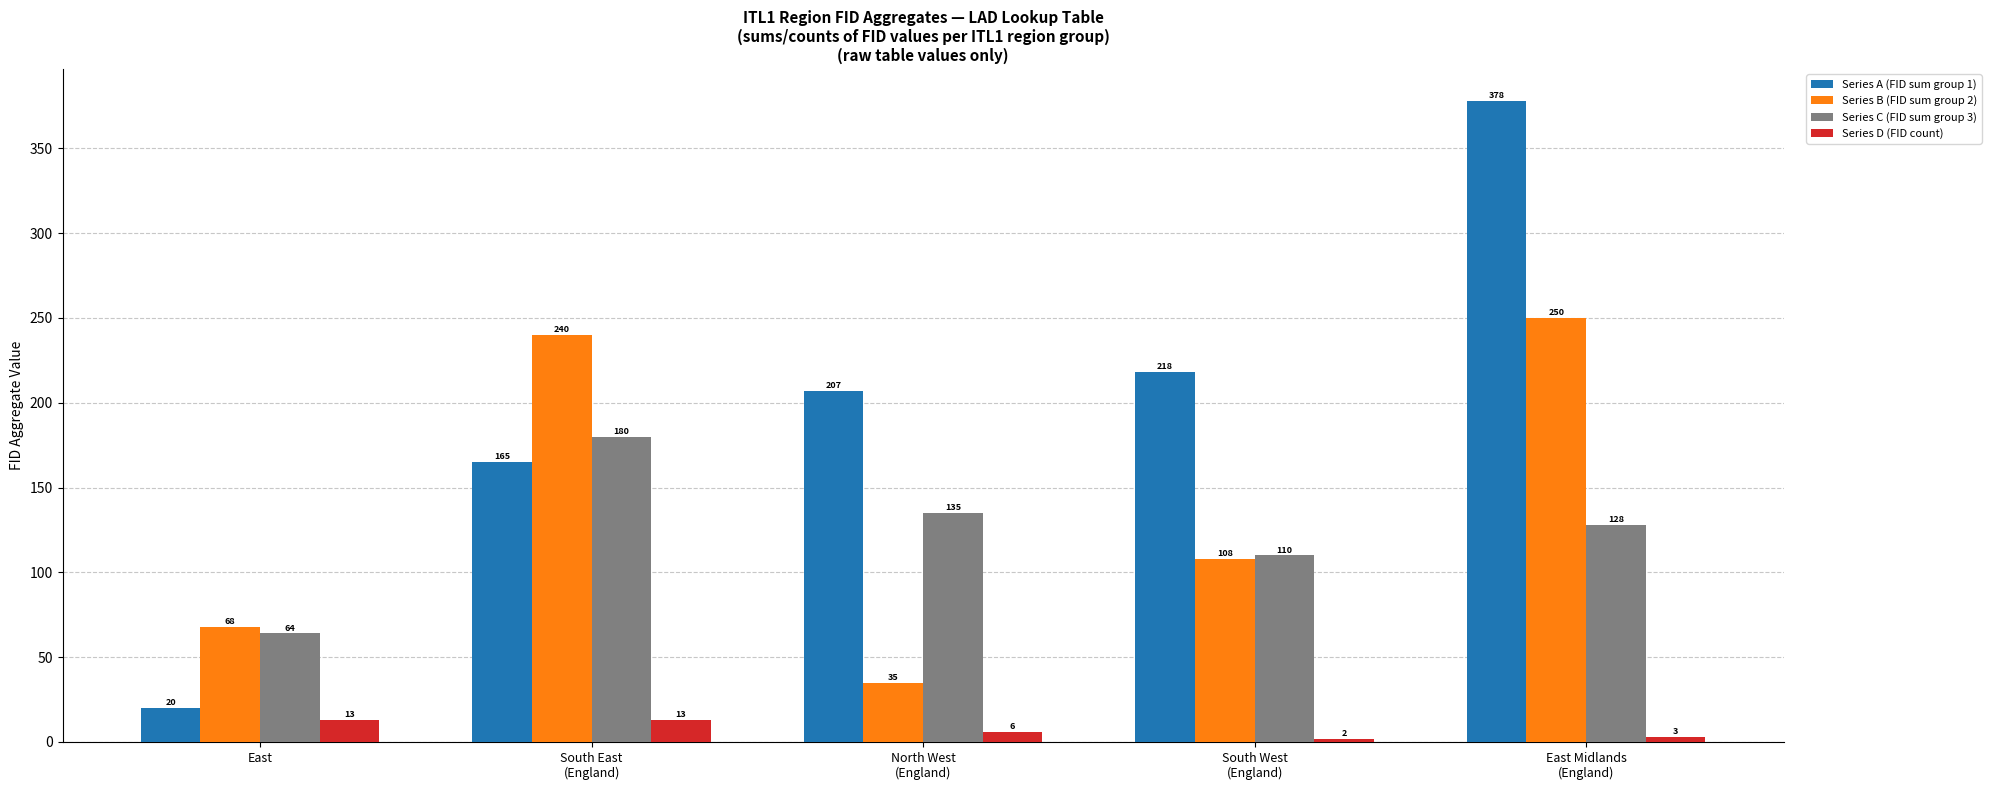

Is it true that Series B (FID sum group 2) equals 68 at East?

True